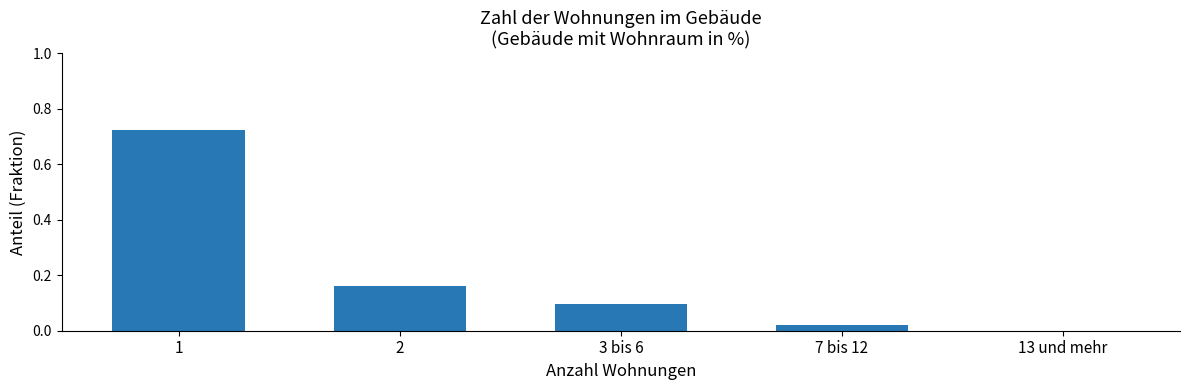

Which label corresponds to the largest value in the chart?

1